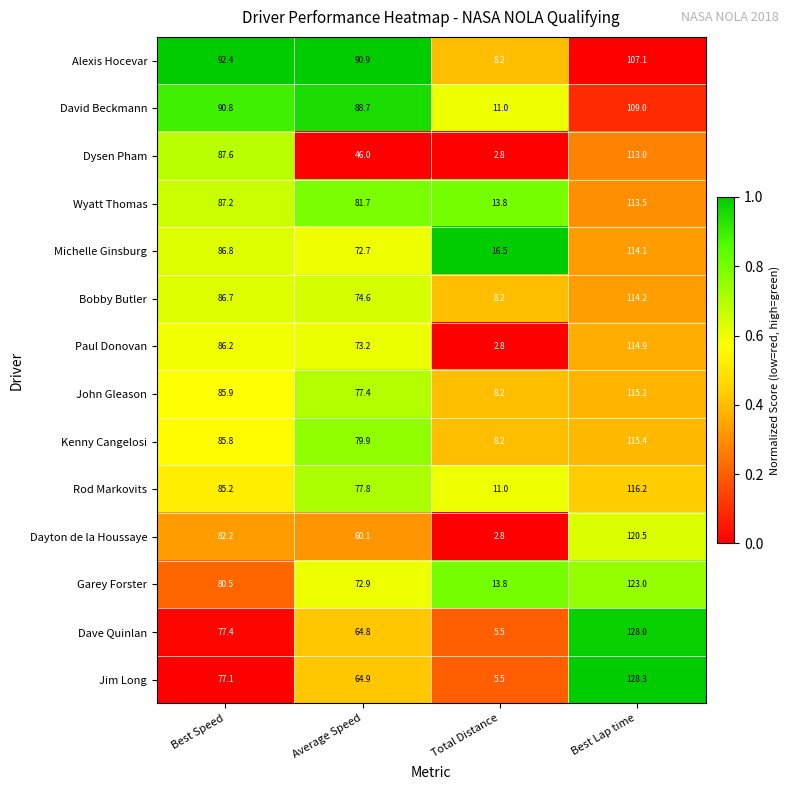

Which series has the largest total across all categories?

David Beckmann